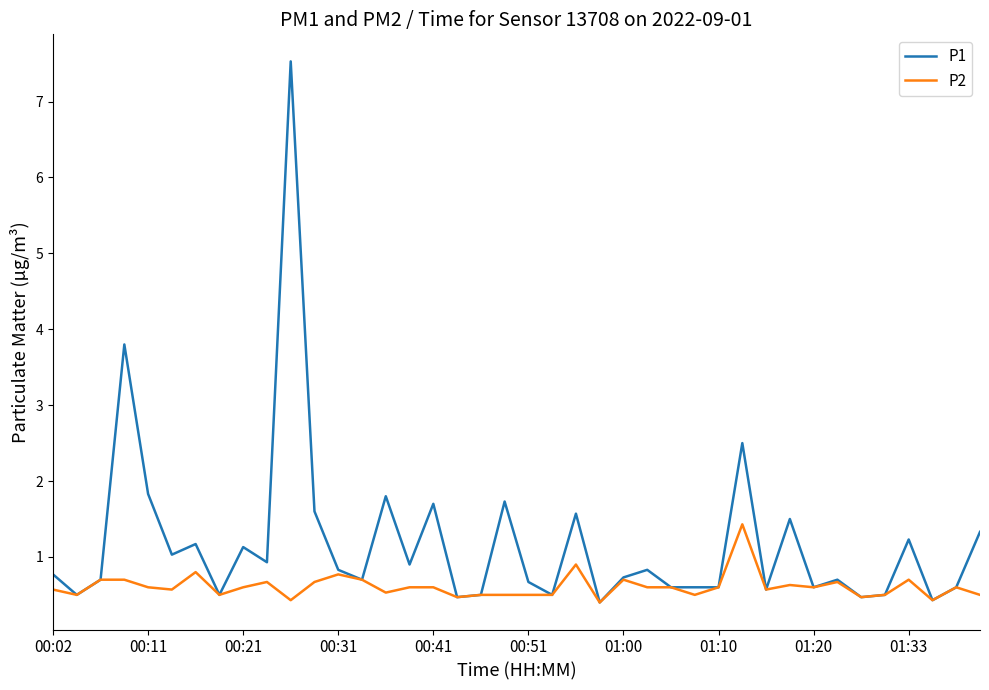

Reading right to left, what are all the values shown in this chart?

P1: 1.3	0.6	0.4	1.2	0.5	0.5	0.7	0.6	1.5	0.6	2.5	0.6	0.6	0.6	0.8	0.7	0.4	1.6	0.5	0.7	1.7	0.5	0.5	1.7	0.9	1.8	0.7	0.8	1.6	7.5	0.9	1.1	0.5	1.2	1.0	1.8	3.8	0.7	0.5	0.8
P2: 0.5	0.6	0.4	0.7	0.5	0.5	0.7	0.6	0.6	0.6	1.4	0.6	0.5	0.6	0.6	0.7	0.4	0.9	0.5	0.5	0.5	0.5	0.5	0.6	0.6	0.5	0.7	0.8	0.7	0.4	0.7	0.6	0.5	0.8	0.6	0.6	0.7	0.7	0.5	0.6